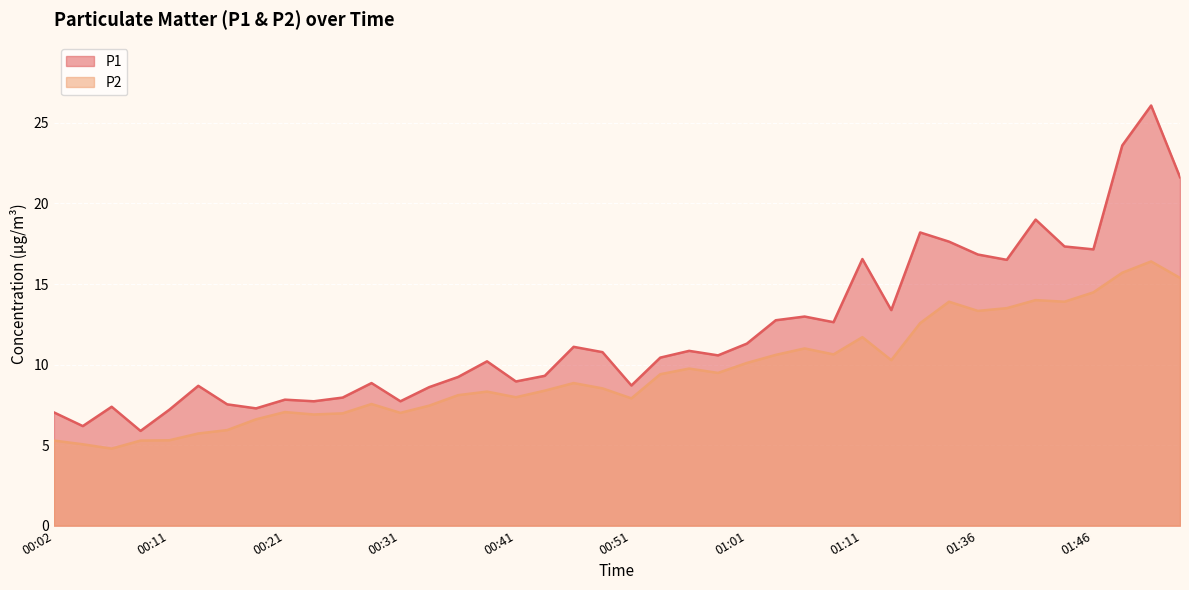

In P1, how many points are higher than both neighbors (excluding endpoints)?

12